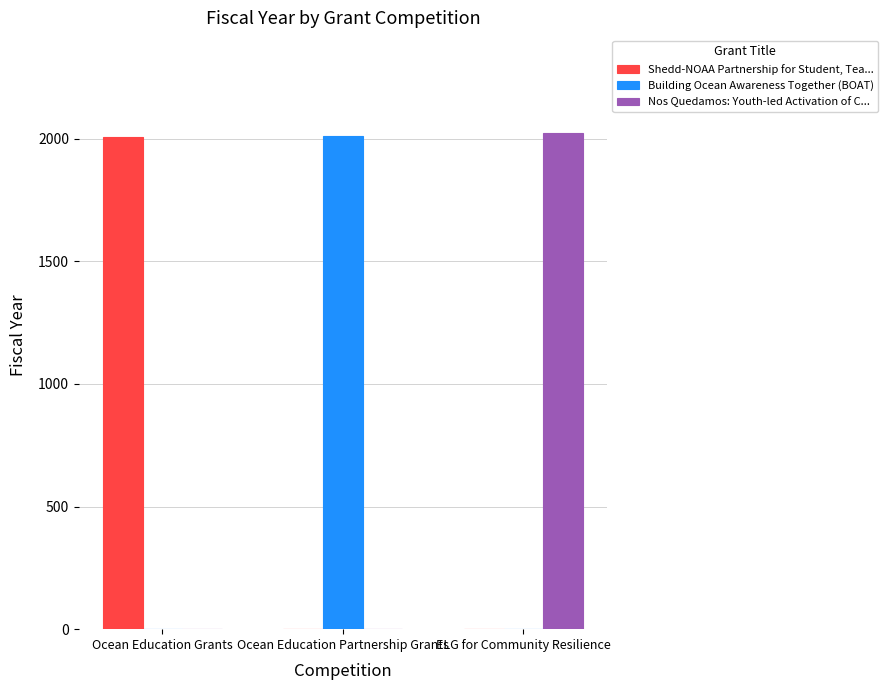

What is the difference between the Shedd-NOAA Partnership for Student, Tea... values at Ocean Education Grants and ELG for Community Resilience?

2009